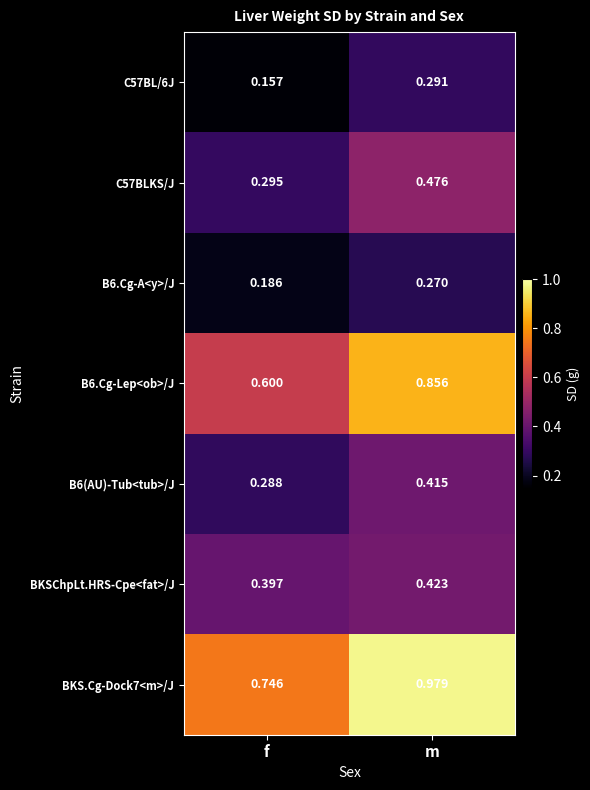

At m, list the series in order from smallest to largest.

B6.Cg-A<y>/J, C57BL/6J, B6(AU)-Tub<tub>/J, BKSChpLt.HRS-Cpe<fat>/J, C57BLKS/J, B6.Cg-Lep<ob>/J, BKS.Cg-Dock7<m>/J